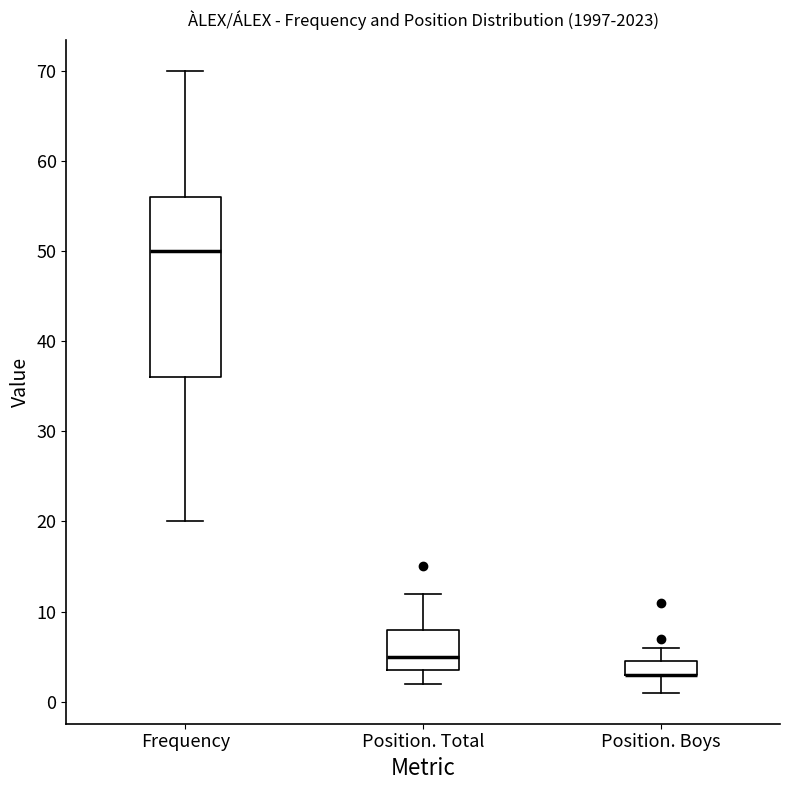

Reading left to right, transcribe this box plot: for each box, give where its median line is, the range the box spans, and where its two whiskers end, as read against the y-axis. The values are not printed on the chart, so give them approximately, as read against the axis.

Frequency: median 50, box 36 to 56, whiskers 20 to 70
Position. Total: median 5, box 4 to 8, whiskers 2 to 12
Position. Boys: median 3 (drawn on the box's lower edge), box 3 to 5, whiskers 1 to 6